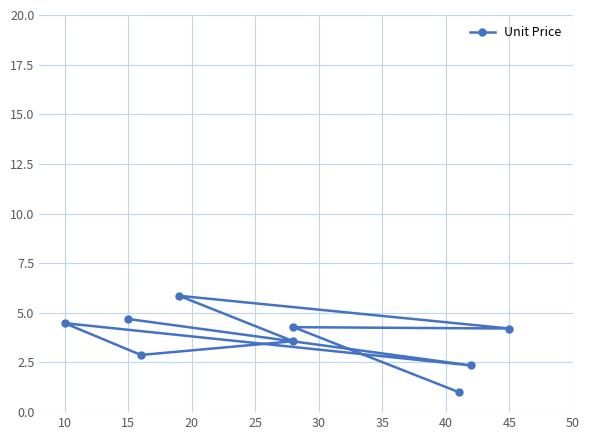

What is the maximum value shown in the chart?

5.9